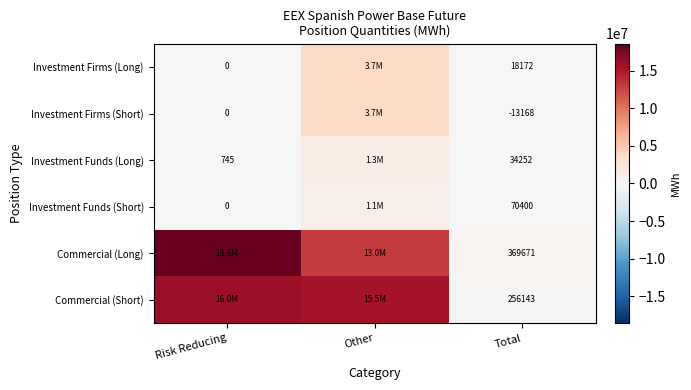

True or false: Investment Firms (Short) has a value of -13168 at Total.

True